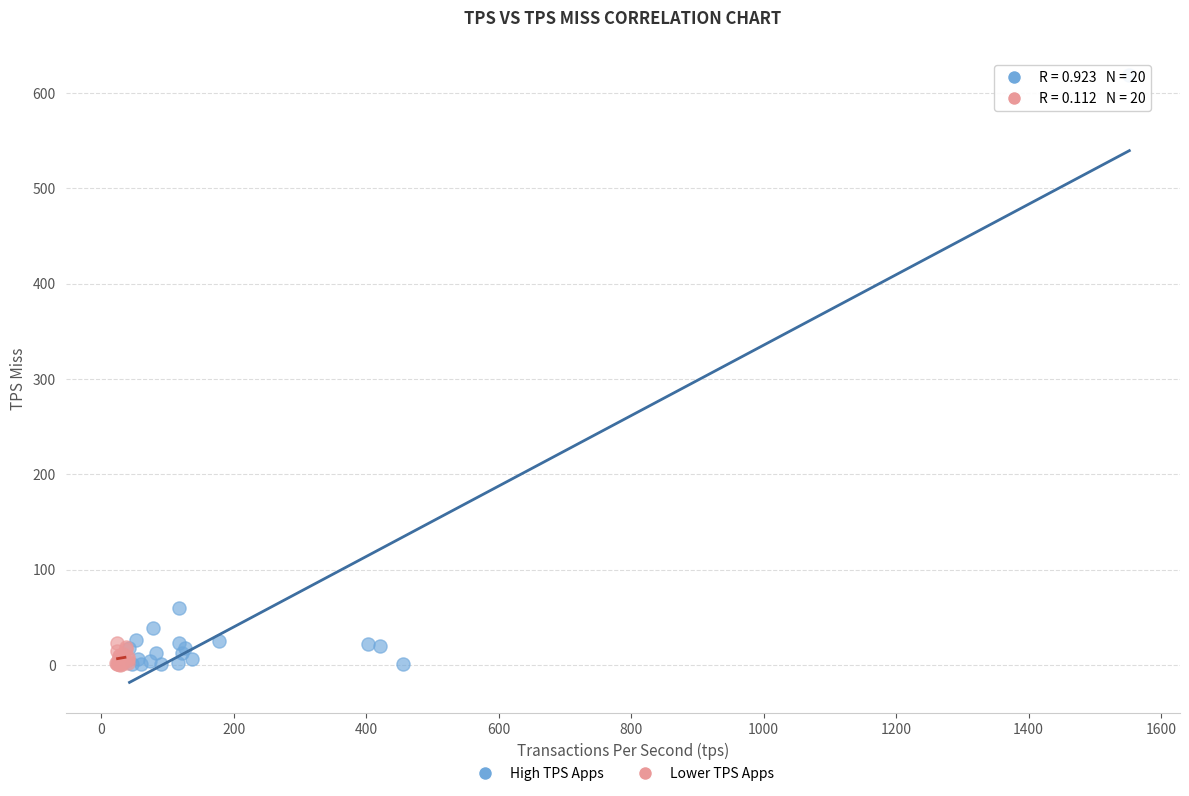

Which series contains the highest Y value?

High TPS Apps